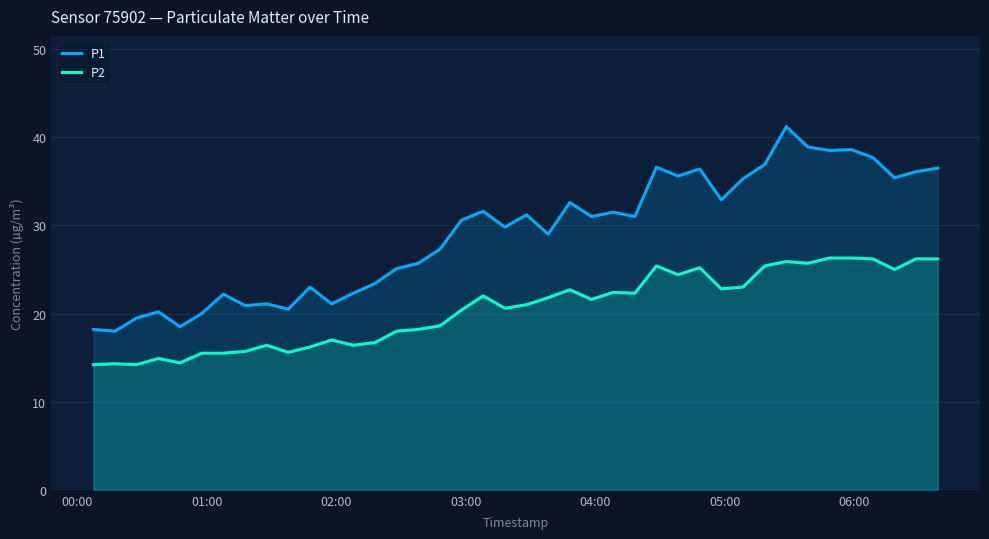

Which series has the largest total across all categories?

P1